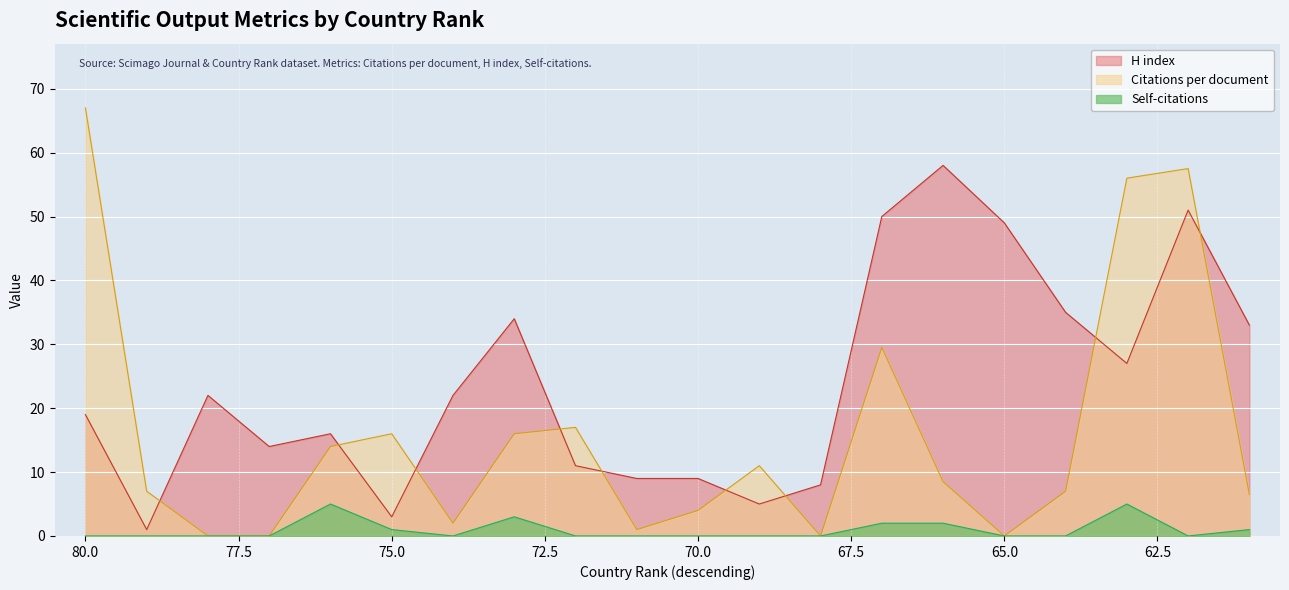

How many lines are shown in the chart?

3